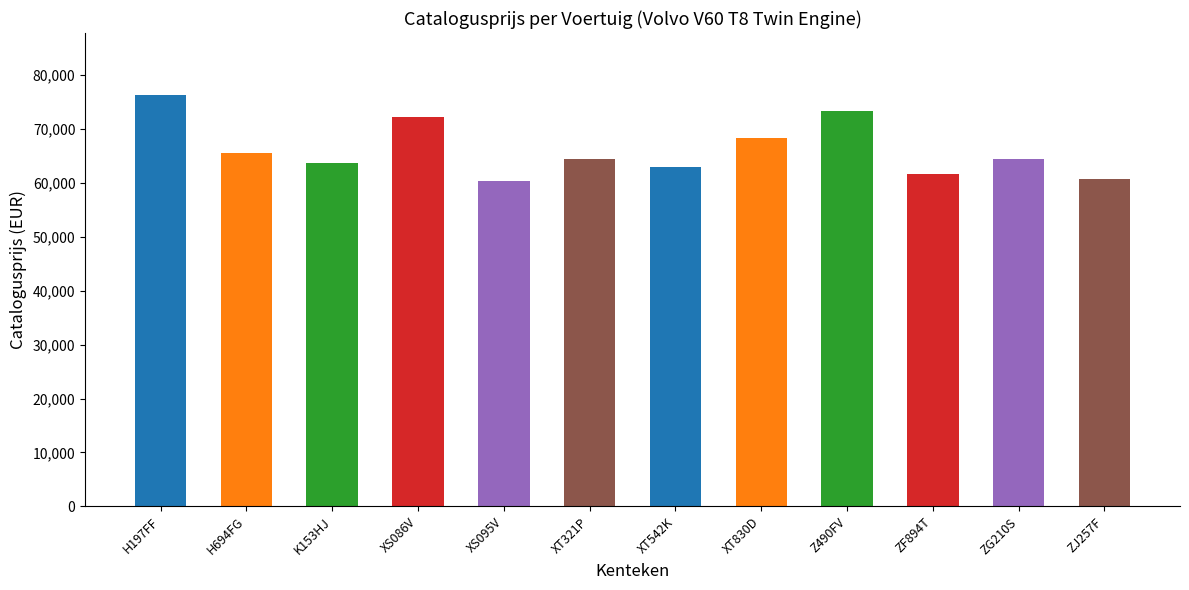

What is the value of the 2nd bar from the left?

65605